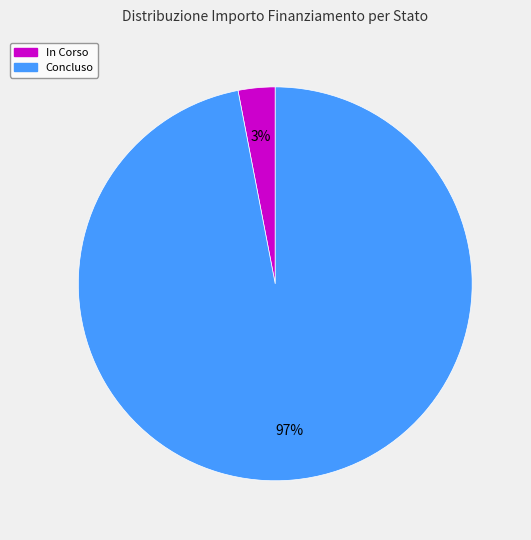

Is there a majority slice in this chart?

Yes